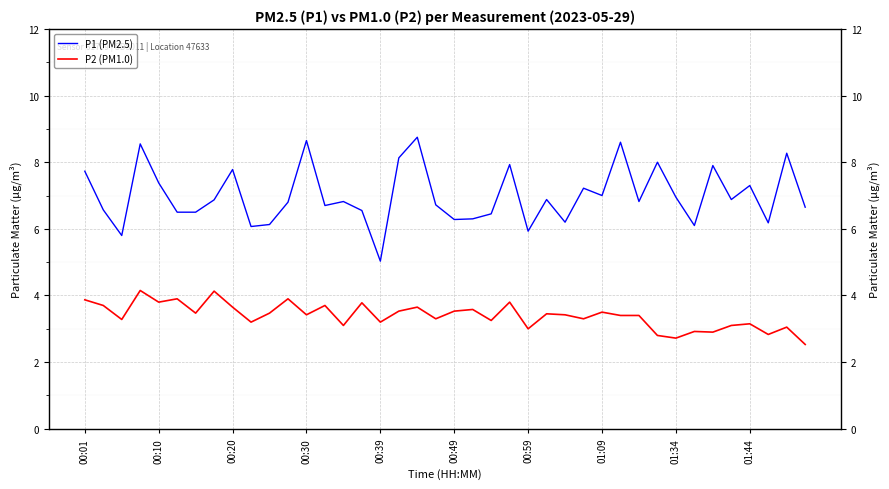

Reading left to right, extract all data points from this chart.

P1 (PM2.5): 7.7	6.6	5.8	8.6	7.4	6.5	6.5	6.9	7.8	6.1	6.1	6.8	8.7	6.7	6.8	6.5	5.0	8.1	8.8	6.7	6.3	6.3	6.5	7.9	5.9	6.9	6.2	7.2	7.0	8.6	6.8	8.0	7.0	6.1	7.9	6.9	7.3	6.2	8.3	6.7
P2 (PM1.0): 3.9	3.7	3.3	4.2	3.8	3.9	3.5	4.1	3.6	3.2	3.5	3.9	3.4	3.7	3.1	3.8	3.2	3.5	3.6	3.3	3.5	3.6	3.2	3.8	3.0	3.5	3.4	3.3	3.5	3.4	3.4	2.8	2.7	2.9	2.9	3.1	3.1	2.8	3.0	2.5